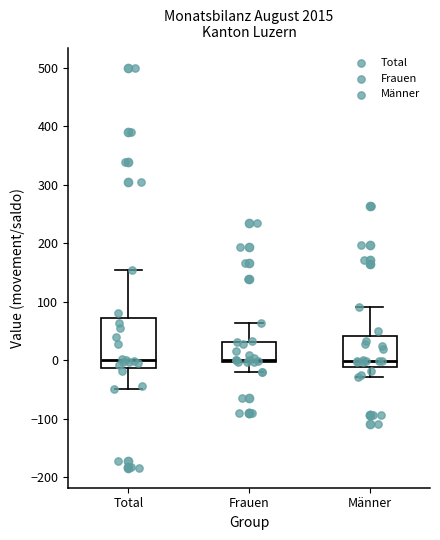

Reading left to right, read every box against the y-axis: the position of its median line, the range the box covers, and the ends of its whiskers. The values are not printed on the chart, so give them approximately, as read against the axis.

Total: median 0, box -10 to 70, whiskers -50 to 150
Frauen: median 0 (just above the box's lower edge), box 0 to 30, whiskers -20 to 60
Männer: median 0, box -10 to 40, whiskers -30 to 90